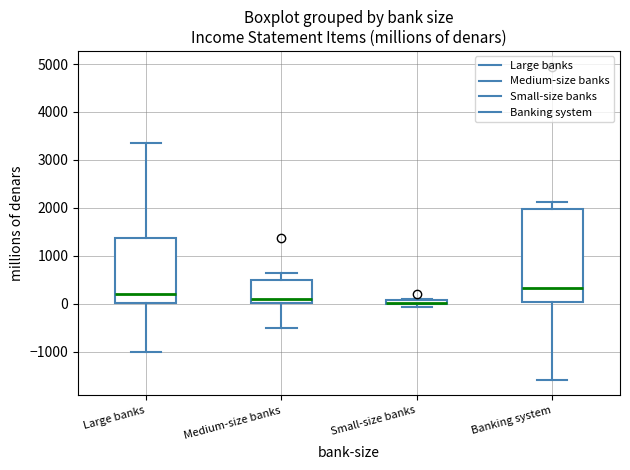

Where does the lower whisker of the box for Large banks end on the y-axis? The values are not printed on the chart, so give them approximately, as read against the axis.

-1000